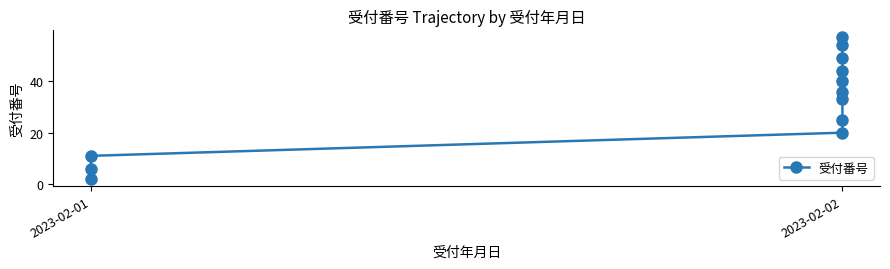

How many lines are shown in the chart?

1